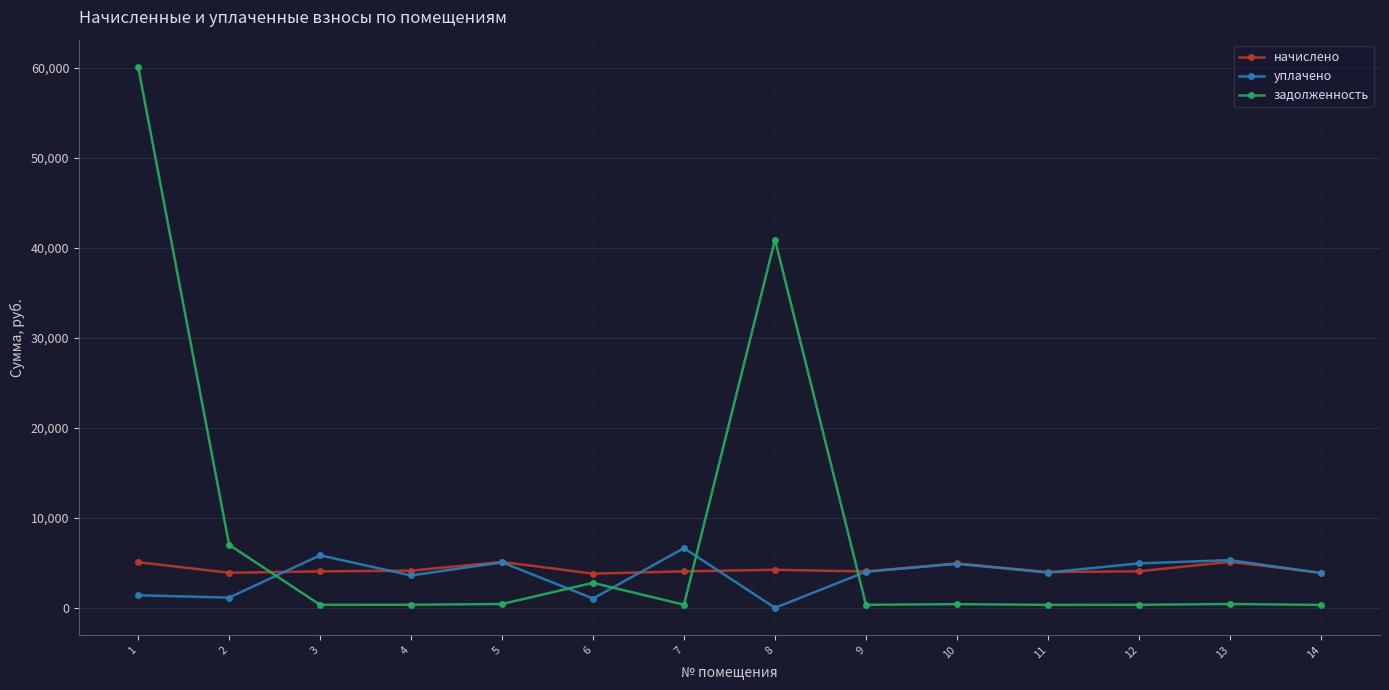

True or false: начислено has more than 0 interior local peaks.

True